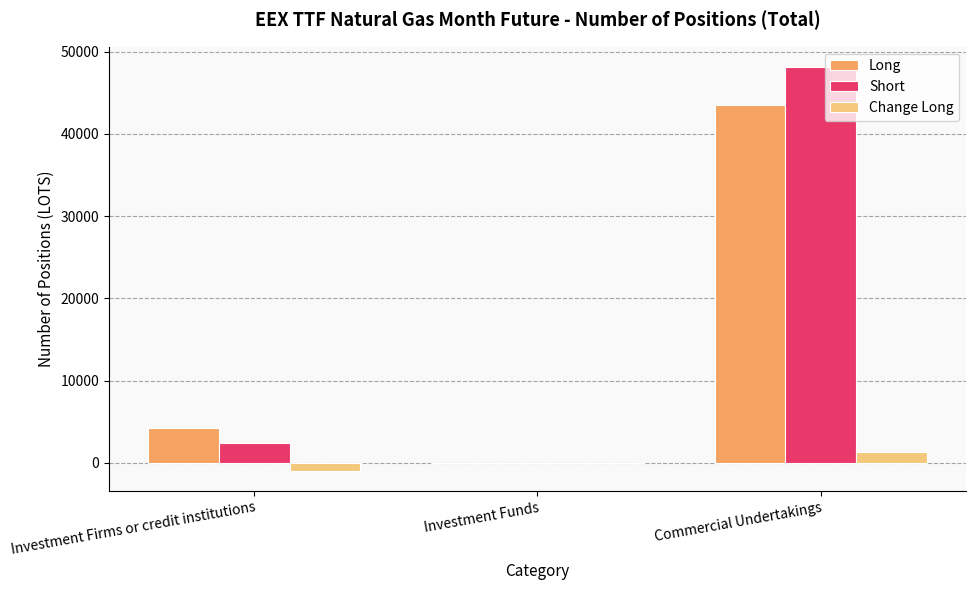

The value of Long at Commercial Undertakings is 57240.3. True or false?

False